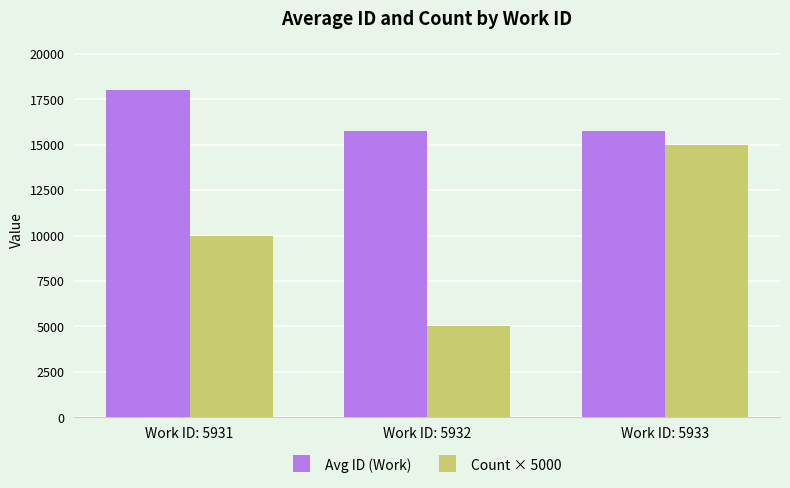

At how many categories does at least one series exceed 16994?

1